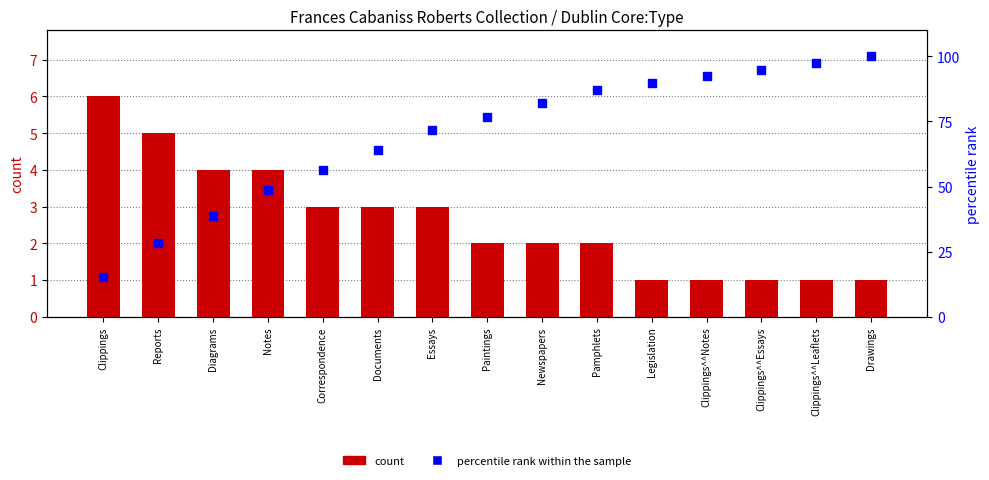

At how many categories does at least one series exceed 12?

15